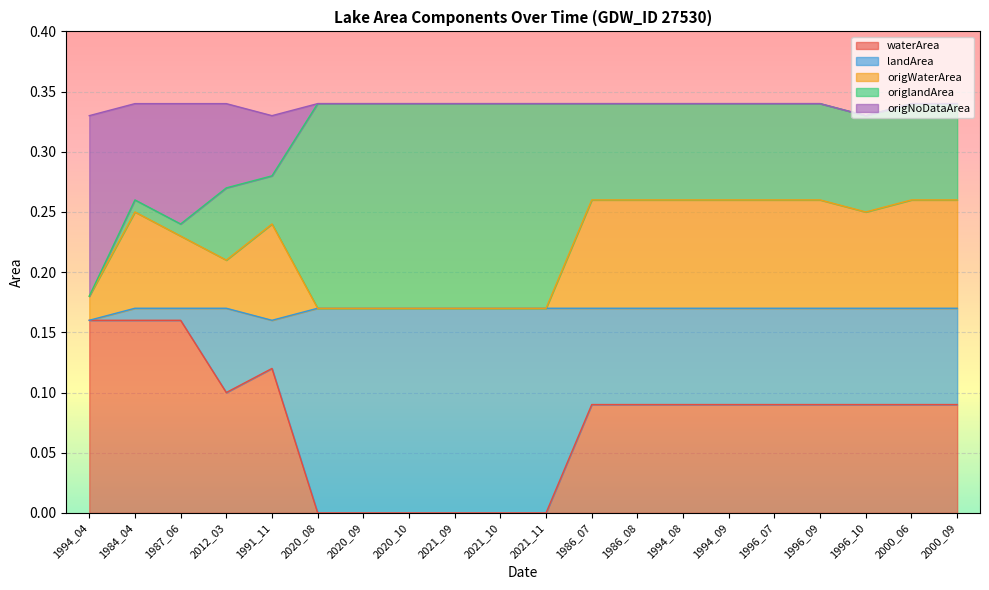

True or false: waterArea has a value of 0.1 at 2020_09.

False